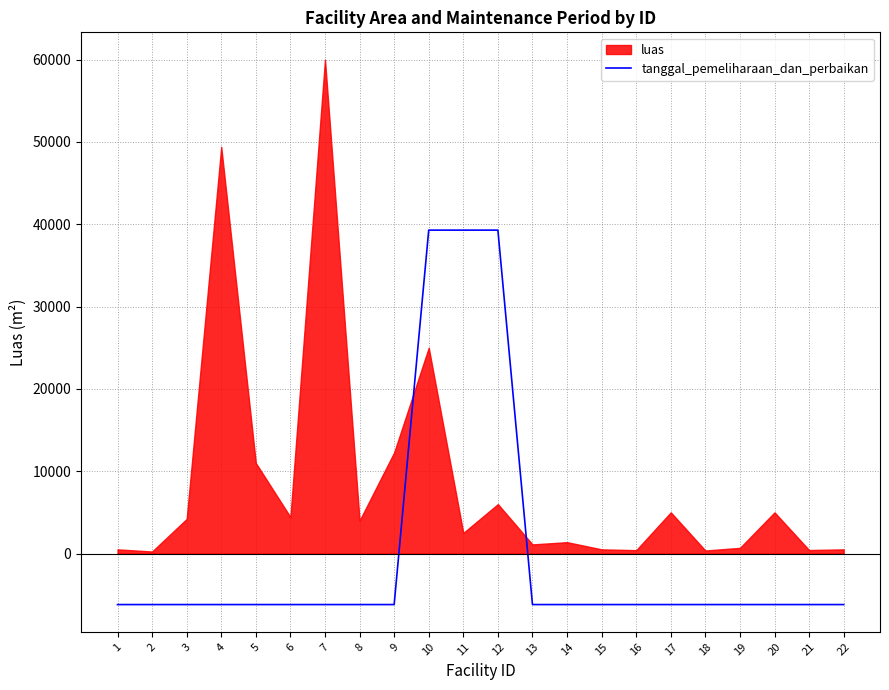

List the labels in order of value, smallest first.

1, 2, 3, 4, 5, 6, 7, 8, 9, 13, 14, 15, 16, 17, 18, 19, 20, 21, 22, 10, 11, 12